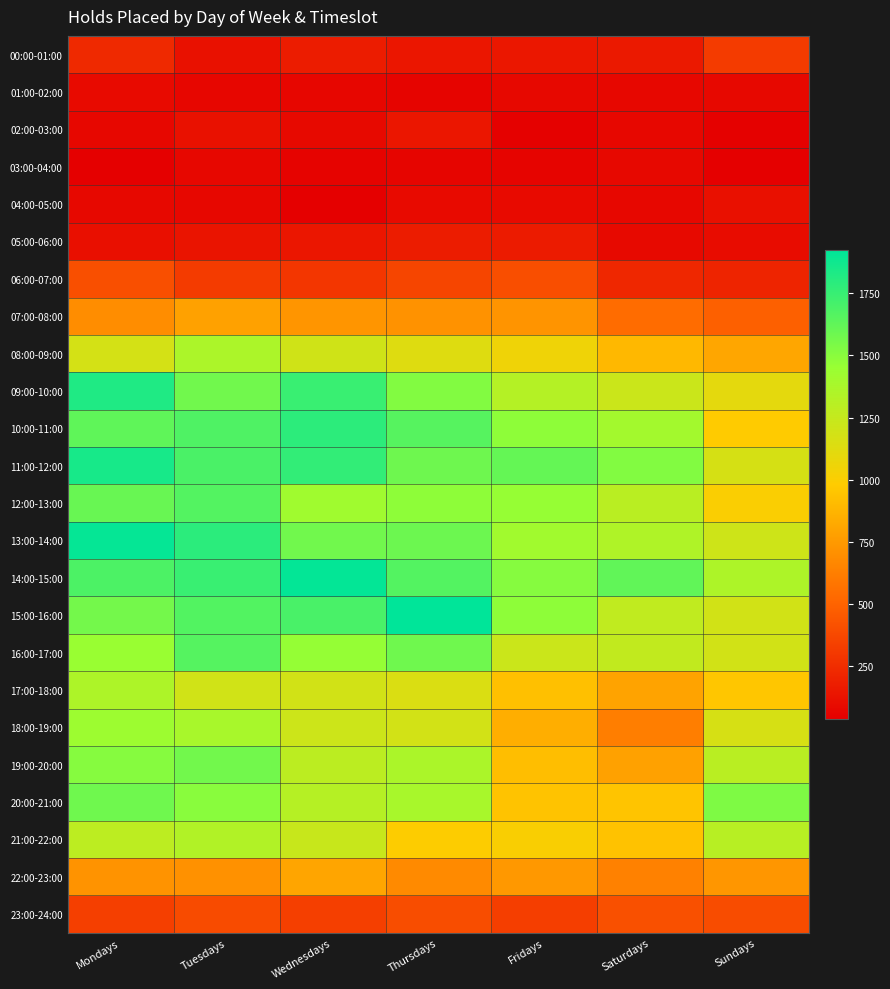

Which has a higher value, Thursdays or Saturdays?

Saturdays